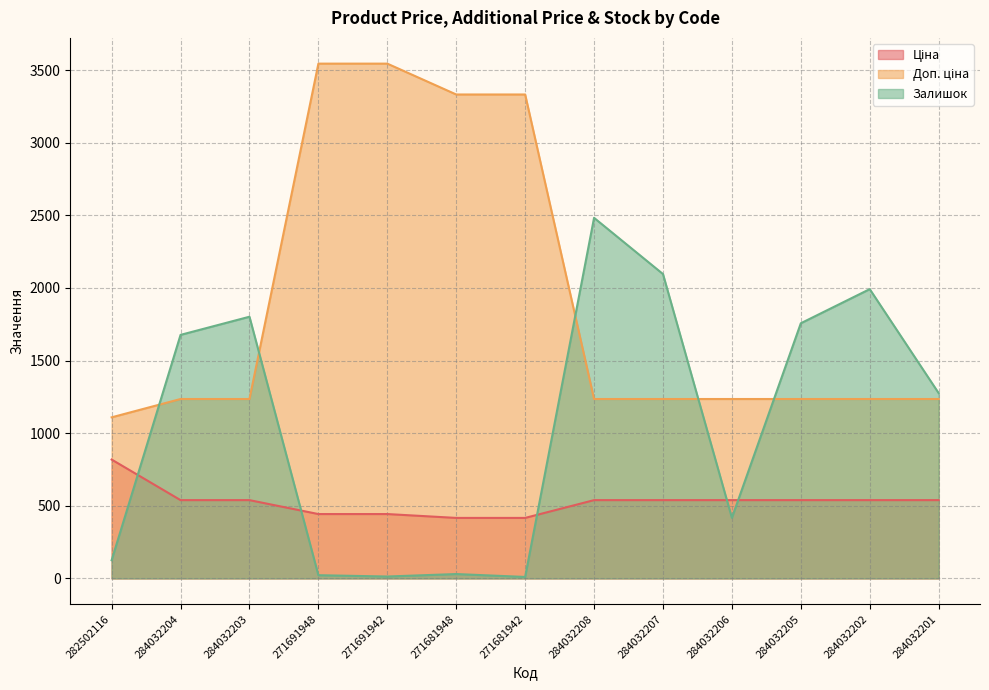

At which category is the sum across all series the highest?

284032208